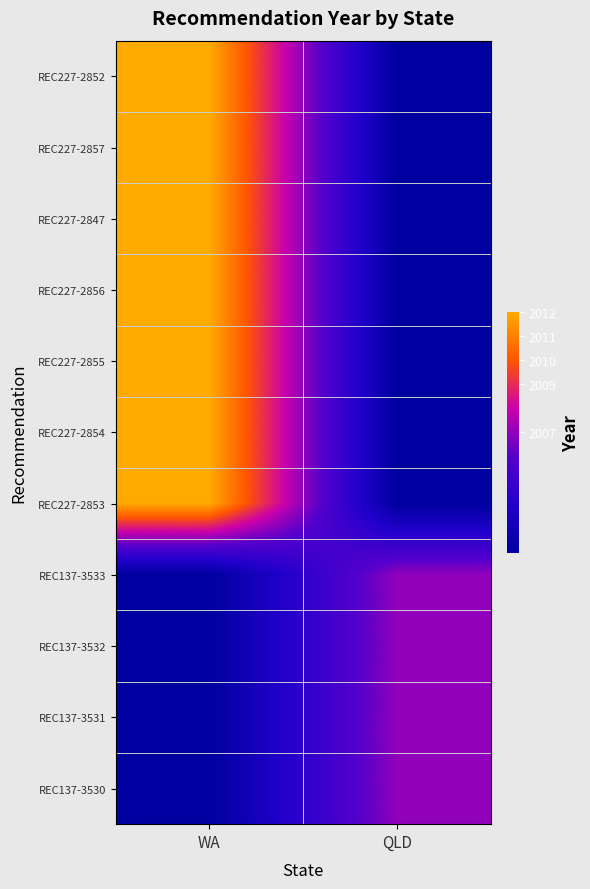

Which label corresponds to the largest value in the chart?

WA